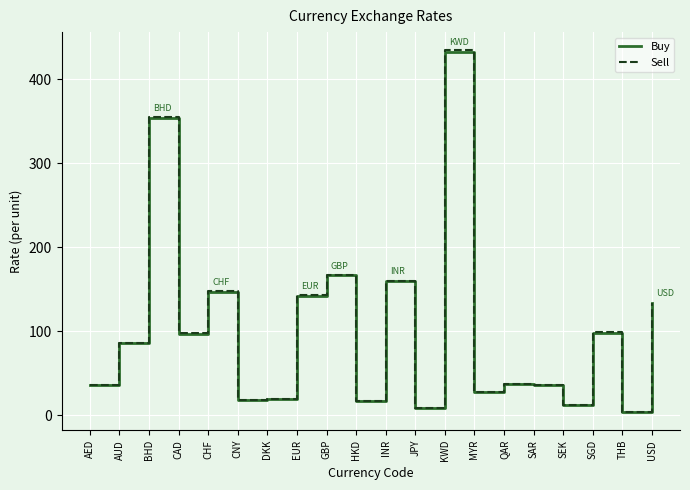

At which category does Sell reach its first local valley?

CAD